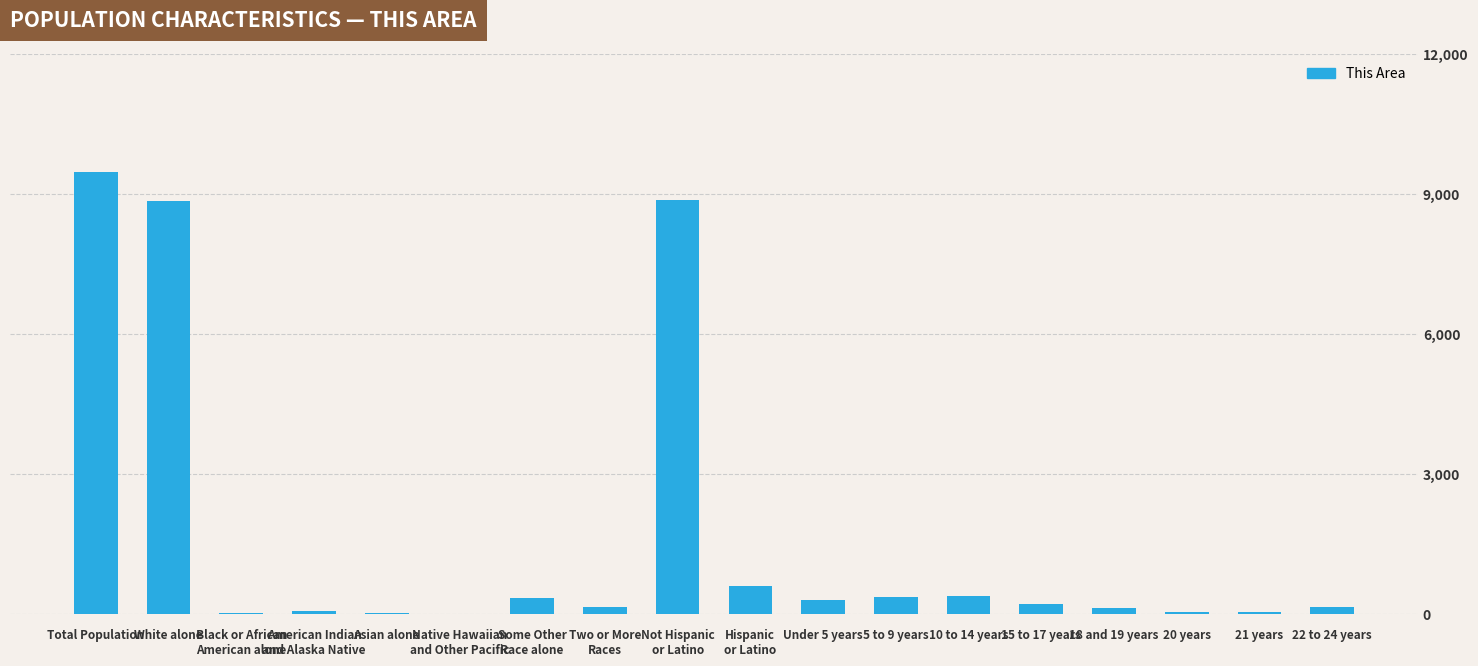

How many distinct data groups are displayed?

1